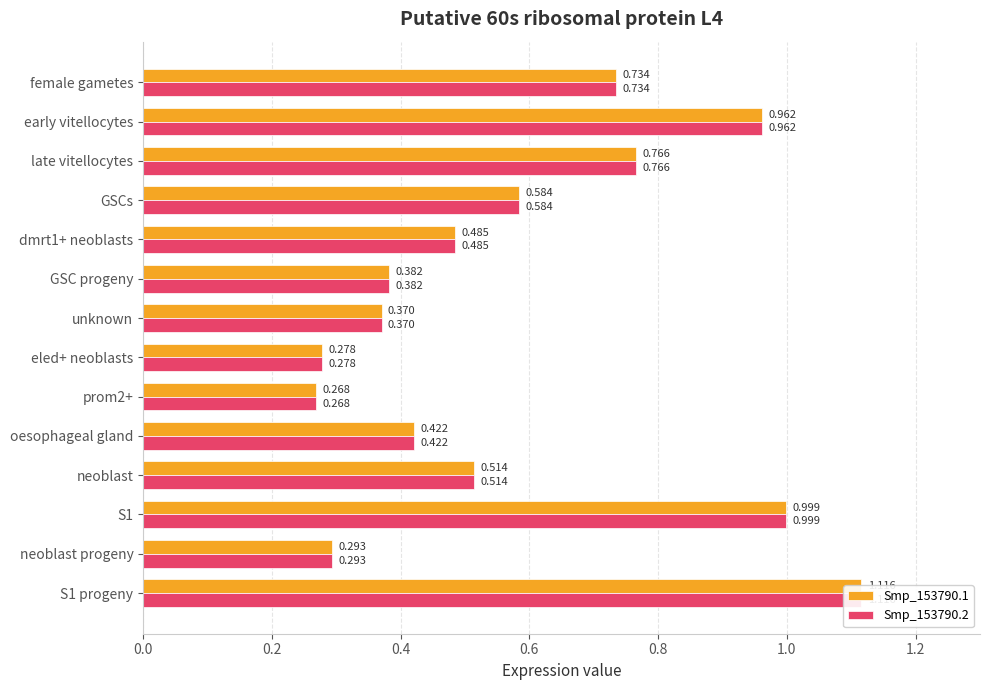

The value of Smp_153790.1 at early vitellocytes is 0.5. True or false?

False